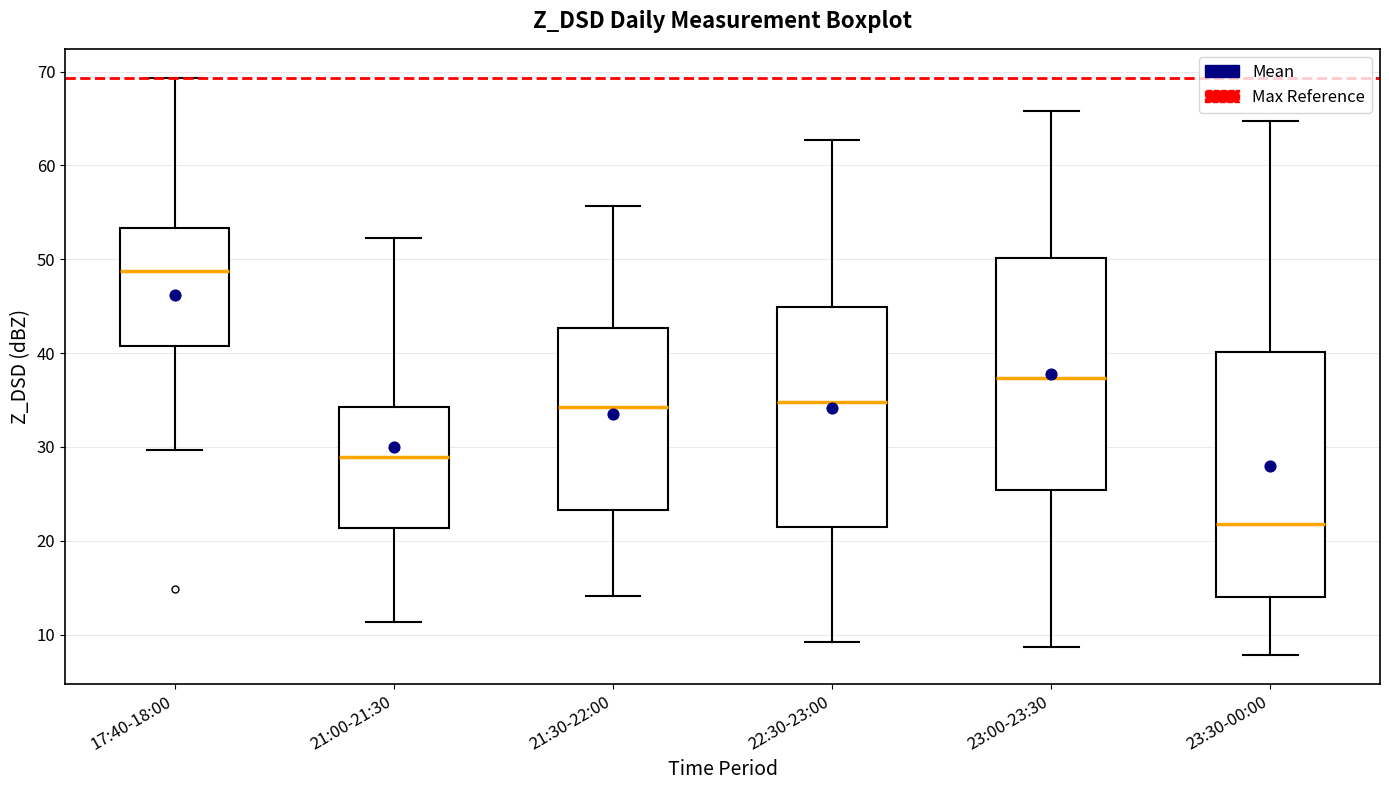

Reading left to right, transcribe this box plot: for each box, give where its median line is, the range the box spans, and where its two whiskers end, as read against the y-axis. The values are not printed on the chart, so give them approximately, as read against the axis.

17:40-18:00: median 49, box 41 to 53, whiskers 30 to 69
21:00-21:30: median 29, box 21 to 34, whiskers 11 to 52
21:30-22:00: median 34, box 23 to 43, whiskers 14 to 56
22:30-23:00: median 35, box 22 to 45, whiskers 9 to 63
23:00-23:30: median 37, box 25 to 50, whiskers 9 to 66
23:30-00:00: median 22, box 14 to 40, whiskers 8 to 65